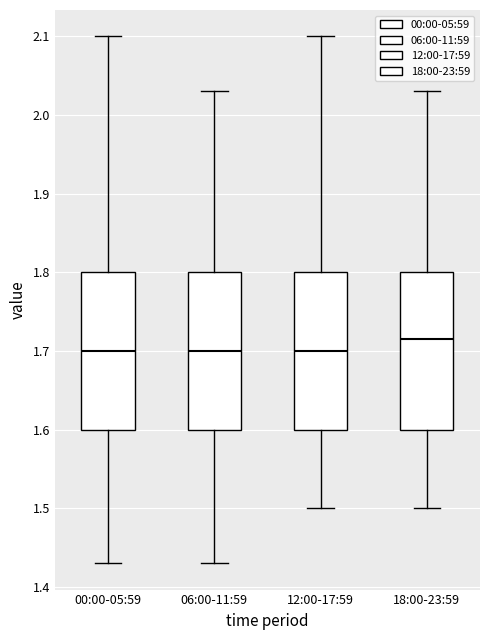

Reading left to right, read every box against the y-axis: the position of its median line, the range the box covers, and the ends of its whiskers. The values are not printed on the chart, so give them approximately, as read against the axis.

00:00-05:59: median 1.70, box 1.60 to 1.80, whiskers 1.43 to 2.10
06:00-11:59: median 1.70, box 1.60 to 1.80, whiskers 1.43 to 2.03
12:00-17:59: median 1.70, box 1.60 to 1.80, whiskers 1.50 to 2.10
18:00-23:59: median 1.72, box 1.60 to 1.80, whiskers 1.50 to 2.03